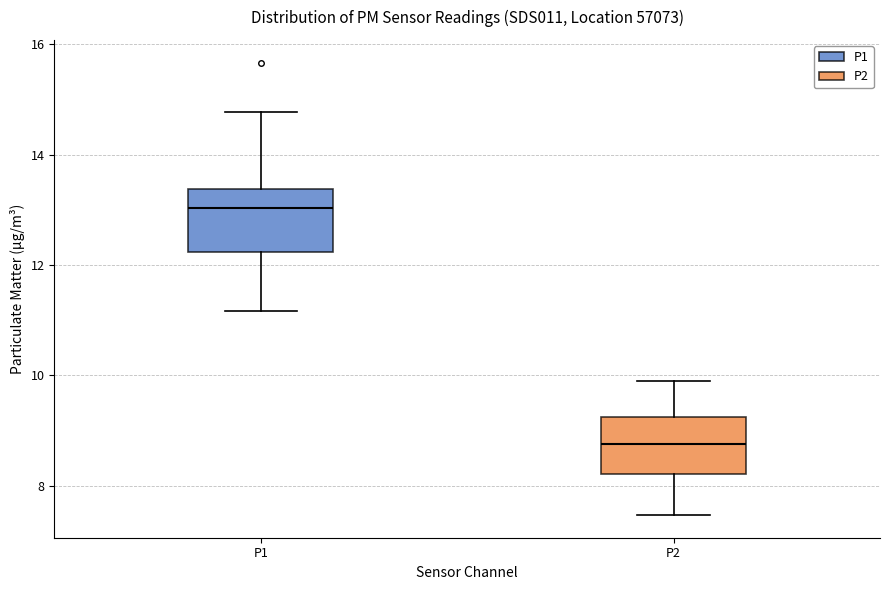

Where does the upper whisker of the box for P1 end on the y-axis? The values are not printed on the chart, so give them approximately, as read against the axis.

14.8